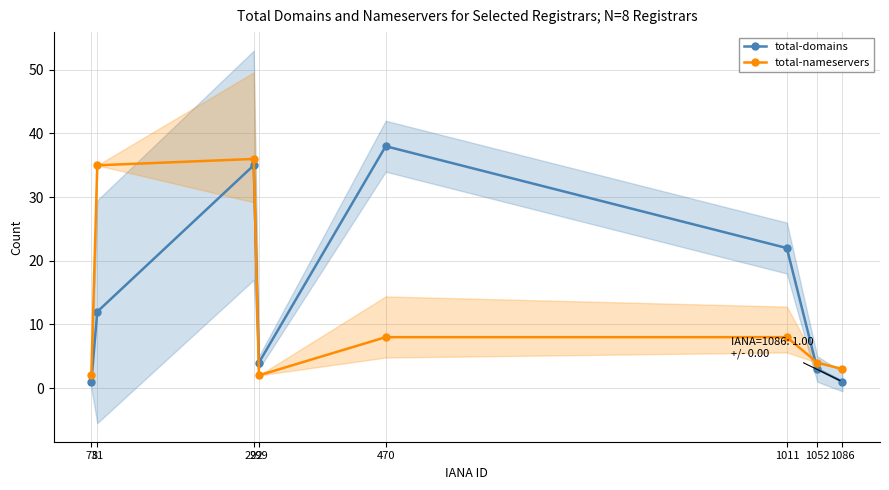

List the series in order of their overall mean, lowest first.

total-nameservers, total-domains